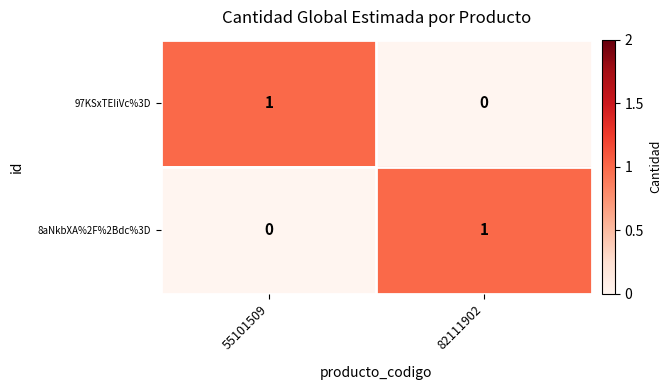

Reading left to right, what are all the values shown in this chart?

97KSxTEIiVc%3D: 1	0
8aNkbXA%2F%2Bdc%3D: 0	1